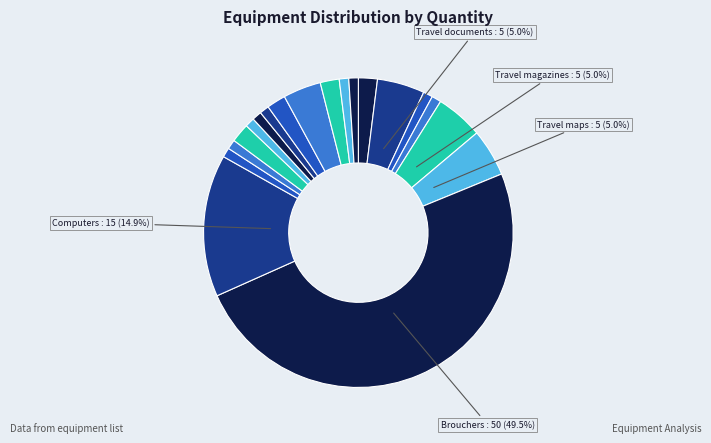

Rank the categories by value from lowest to highest.

Travel guides, Travel insurance, LCD projector, OHP screen, Credit/Debit machine, Printer, Xerox machine, Language lab, First aid box, Maps of india/world, White/Black Board, Telephone, Fire Extinguisher, Fire buckles, Travel documents, Travel magazines, Travel maps, Computers, Brouchers